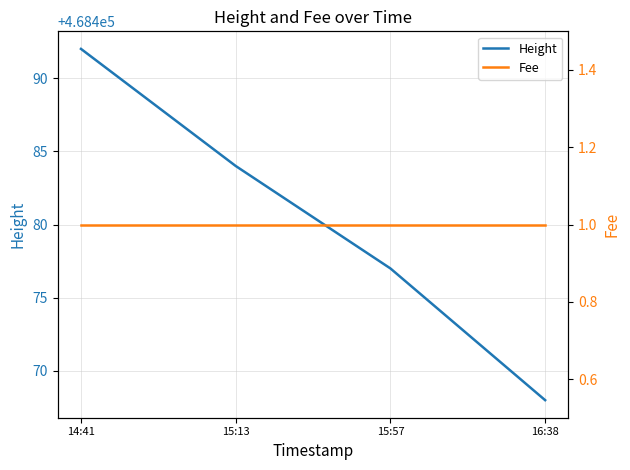

Where is Height nearest to the value 468480?

15:57